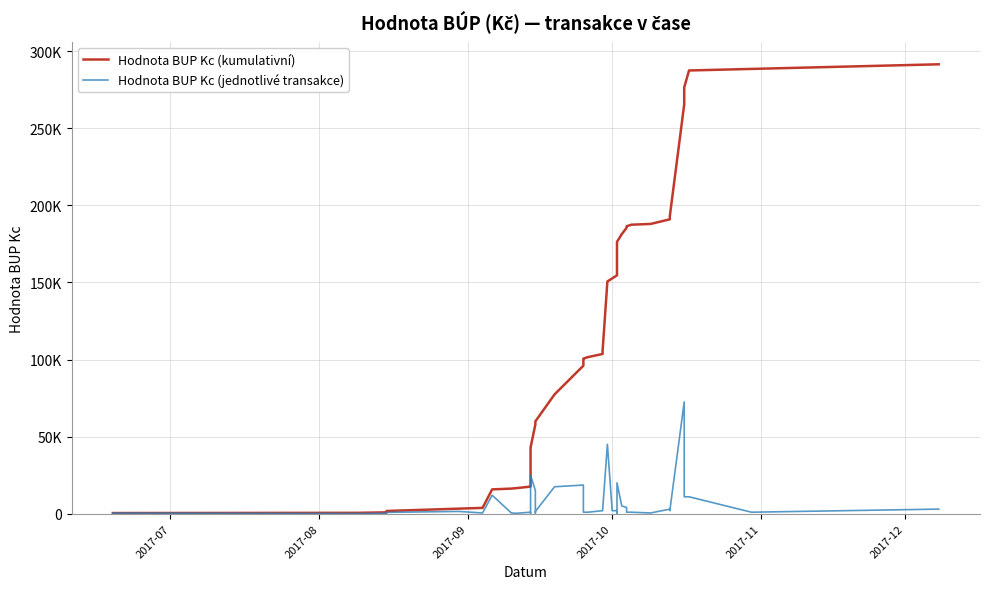

Reading left to right, extract all data points from this chart.

Hodnota BUP Kc (kumulativní): 450	600	900	1800	3300	3800	15800	16300	16600	17600	17900	42900	57900	58400	59900	77400	96000	99600	100600	101600	103600	105600	150600	152600	154600	155810	156310	176310	181310	185410	186410	187410	187910	190910	192910	265410	276410	287410	288410	291410
Hodnota BUP Kc (jednotlivé transakce): 450	150	300	900	1500	500	12000	500	300	1000	300	25000	15000	500	1500	17500	18600	3600	1000	1000	2000	2000	45000	2000	2000	1210	500	20000	5000	4100	1000	1000	500	3000	2000	72500	11000	11000	1000	3000